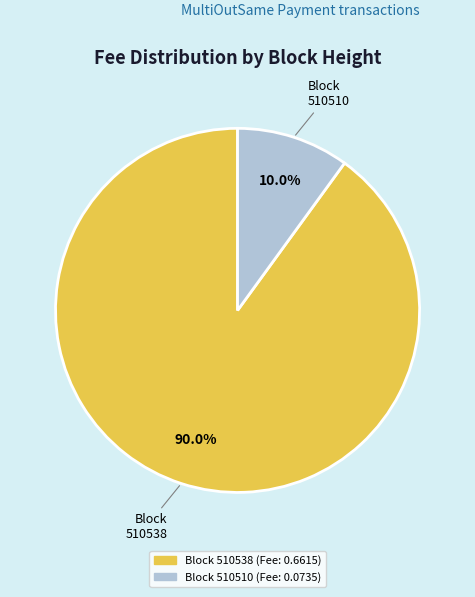

Count the number of slices in the pie.

2